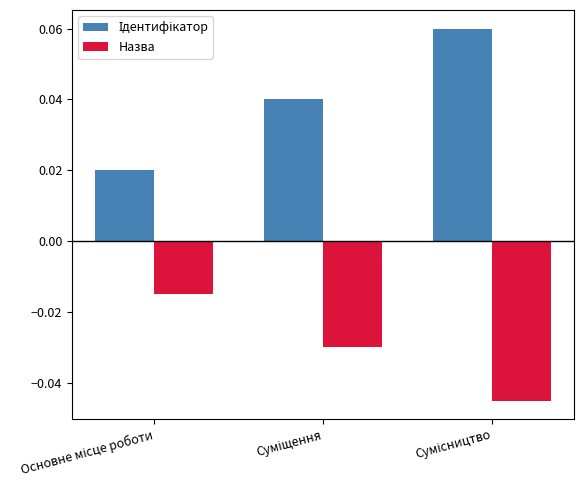

At how many categories does at least one series exceed 0?

3